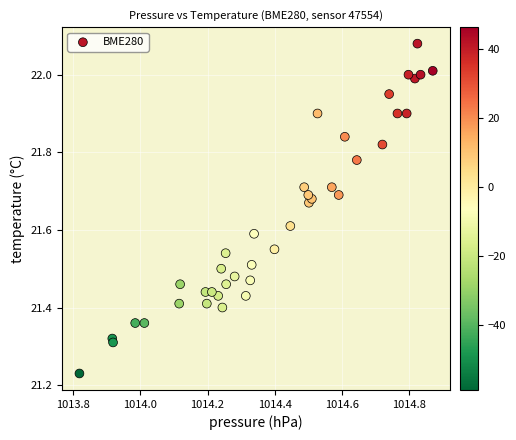

What is the range of X values (max minus min)?

1.1